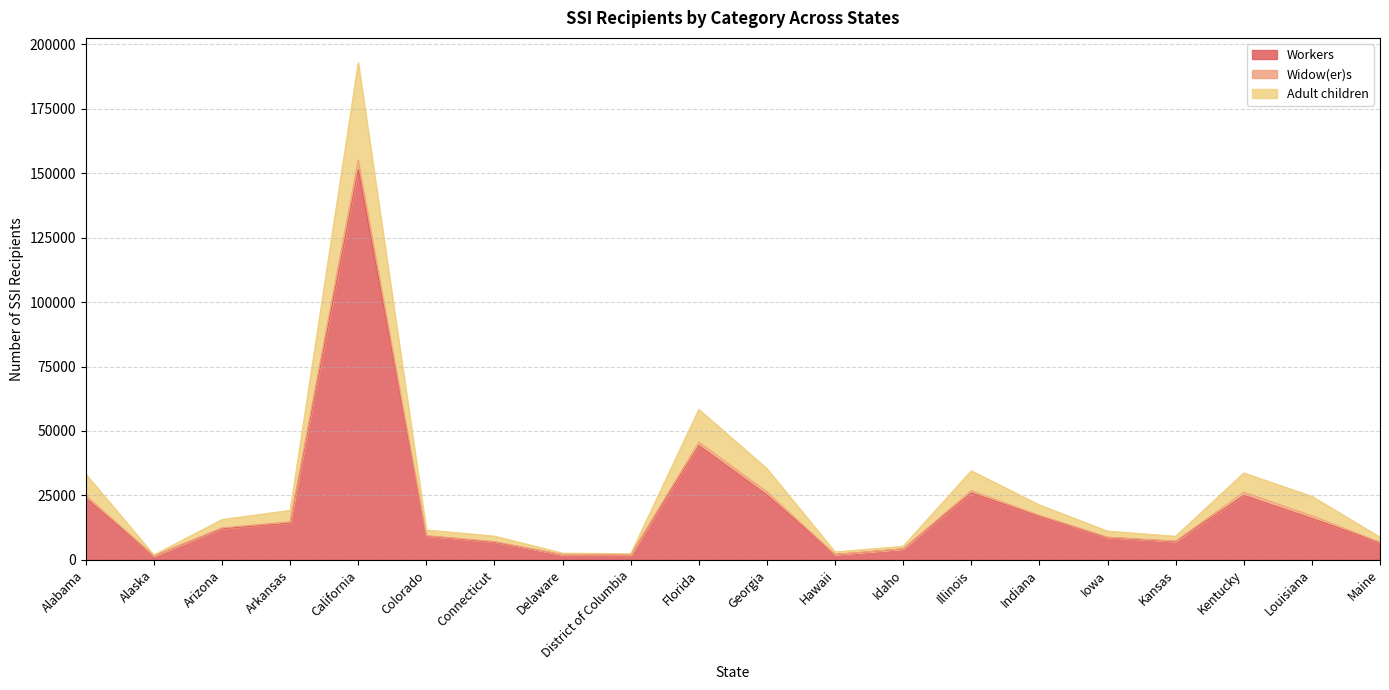

What position from the left is Delaware?

8